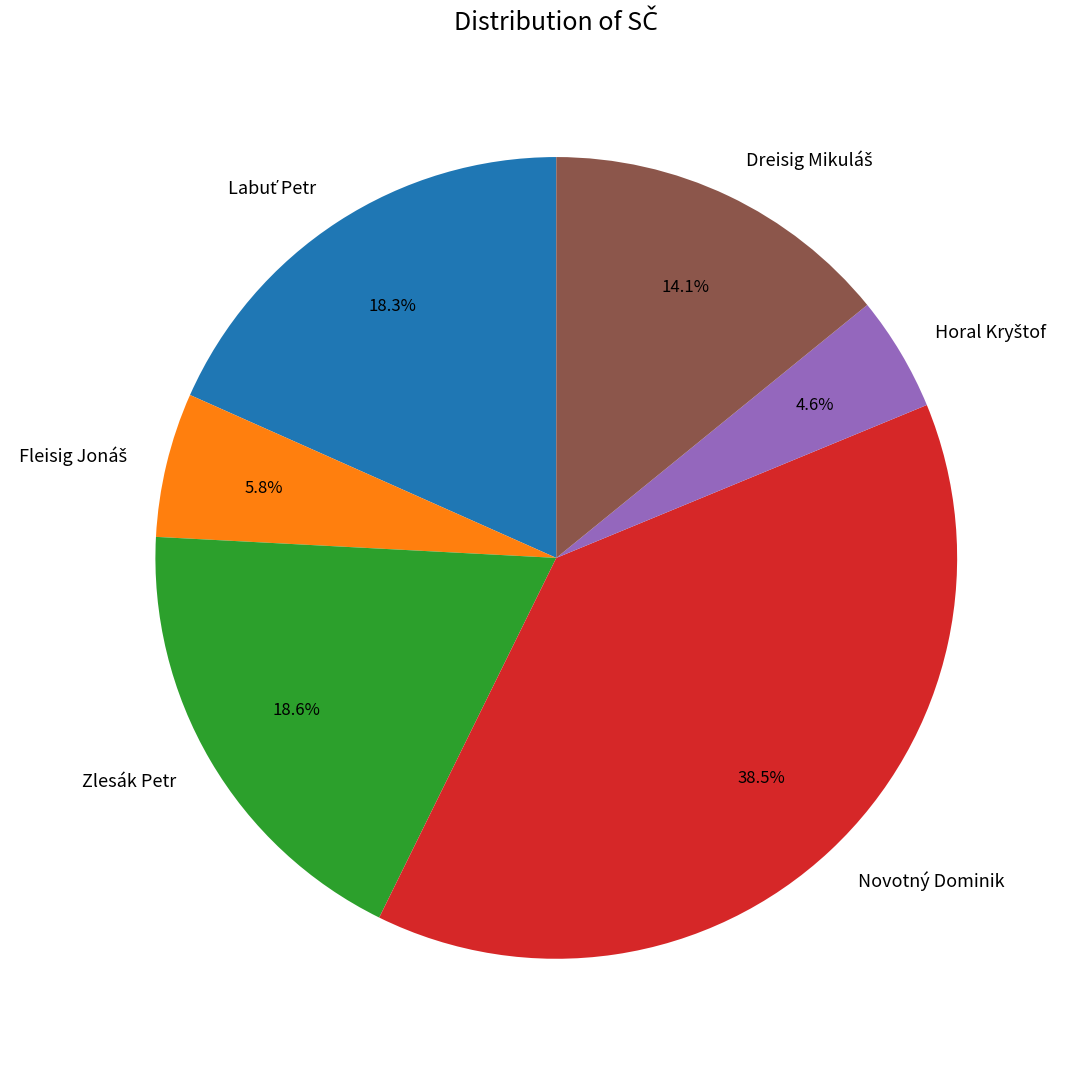

Which has a higher value, Novotný Dominik or Zlesák Petr?

Novotný Dominik